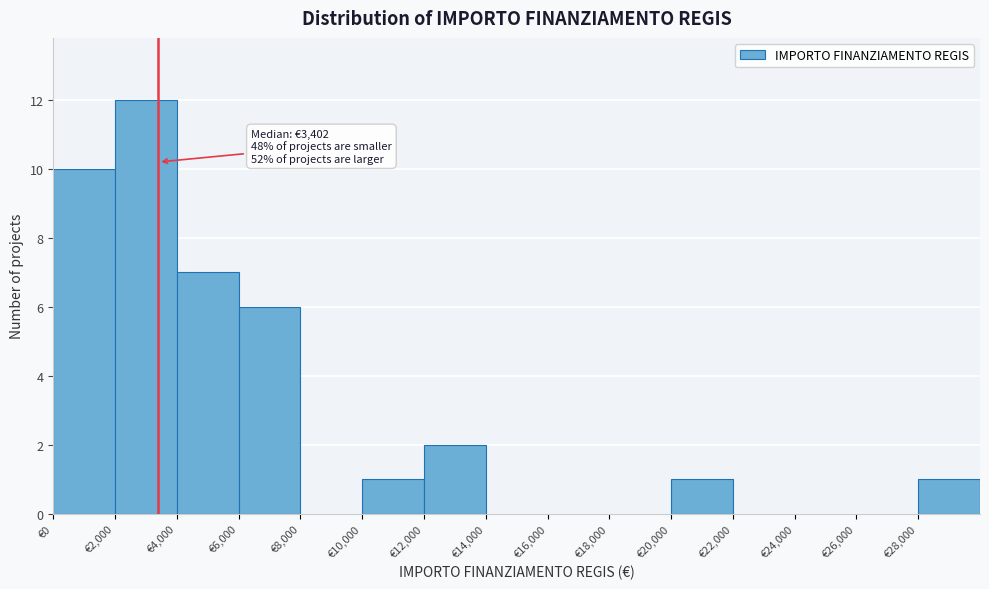

Over which range of the x-axis is the bar tallest?

2000 to 4000